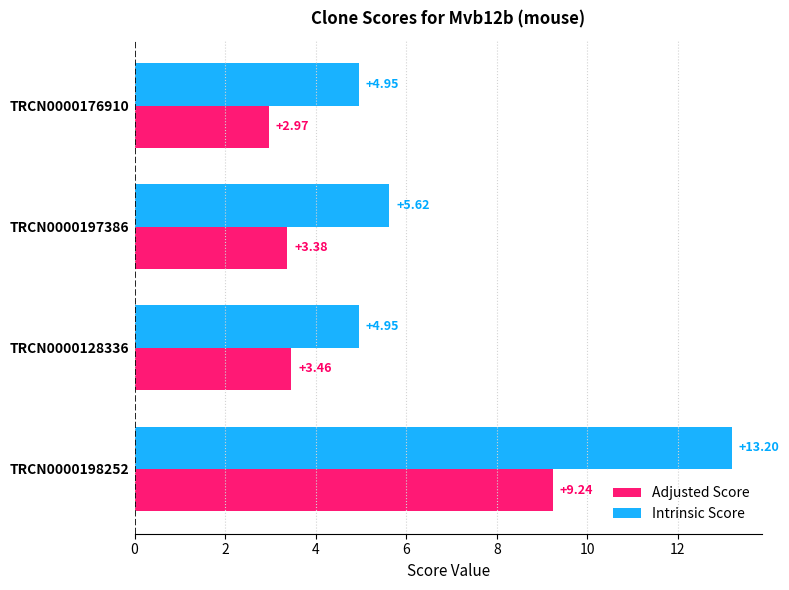

What is the sum of all Adjusted Score values?

19.1